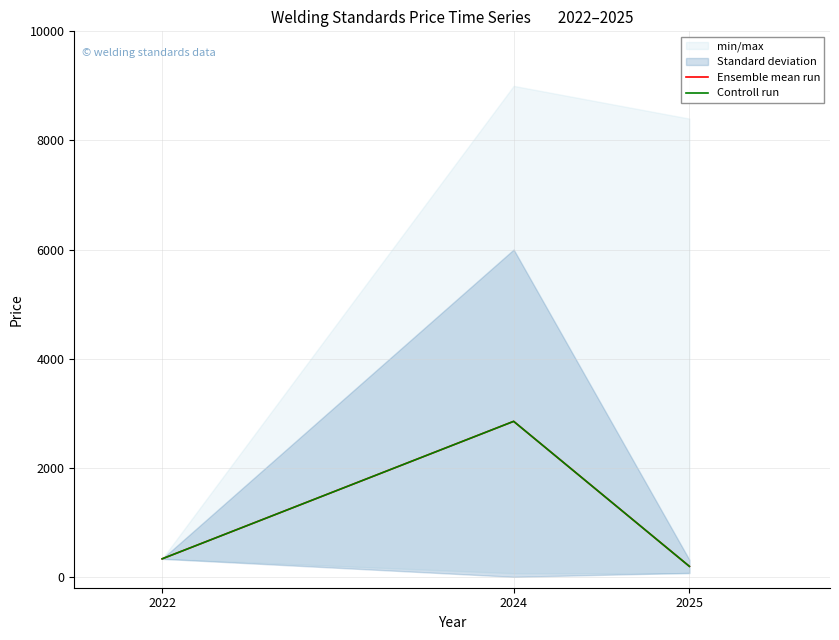

What is the maximum value shown in the chart?

2850.0